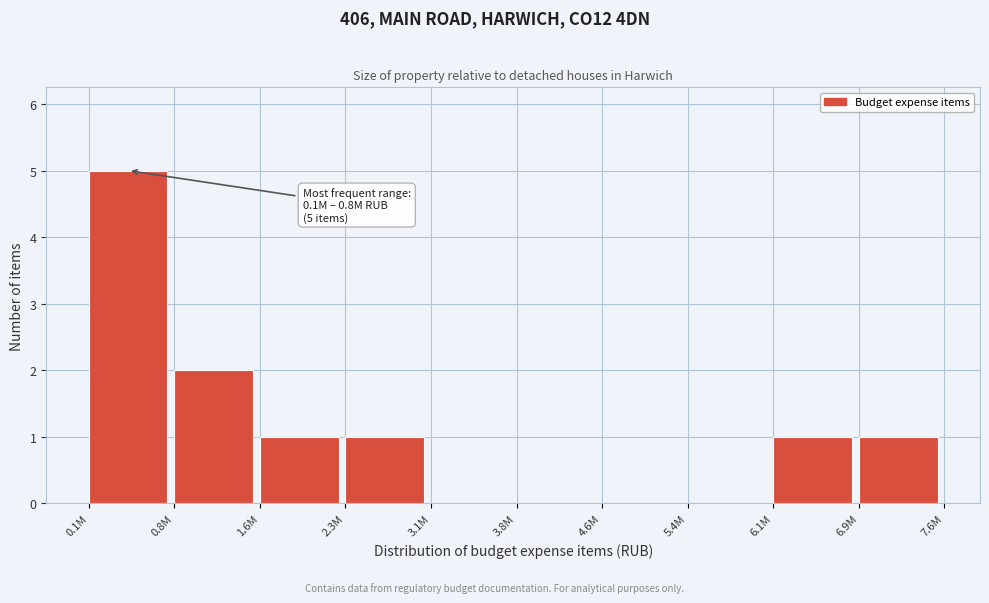

Reading left to right, transcribe all the data shown in this chart.

0.1M=5	0.8M=2	1.6M=1	2.3M=1	3.1M=0	3.8M=0	4.6M=0	5.4M=0	6.1M=1	6.9M=1